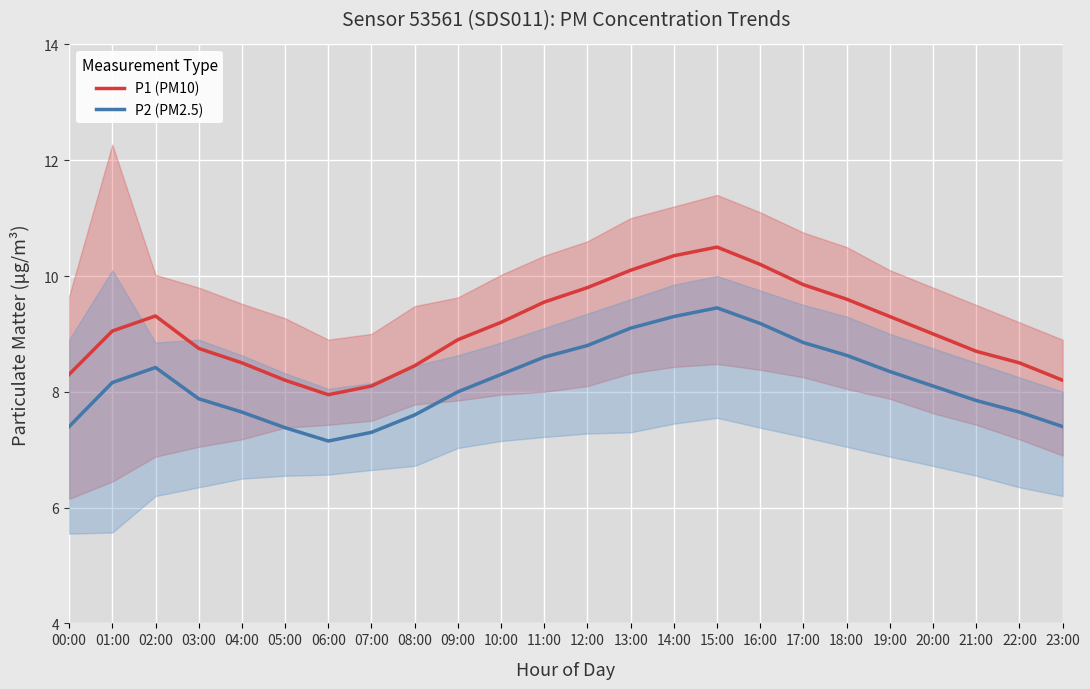

At which label is P2 (PM2.5) closest to 8?

09:00